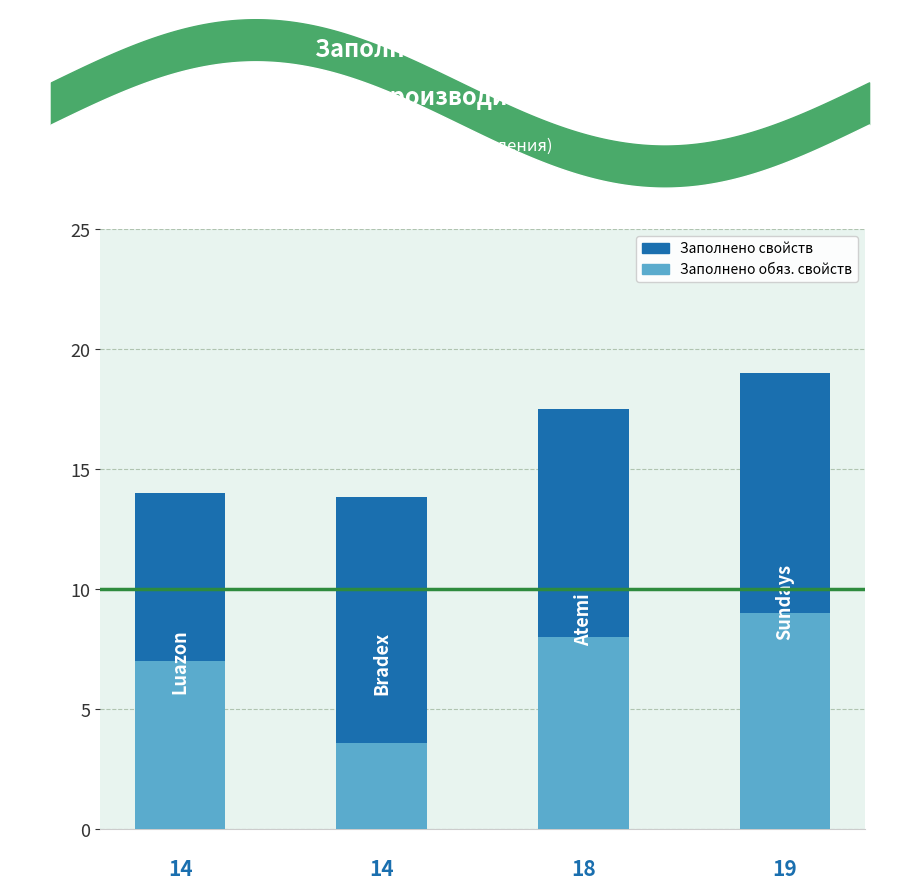

What is the difference between the maximum and minimum values in the Заполнено обязательных свойств series?

5.4